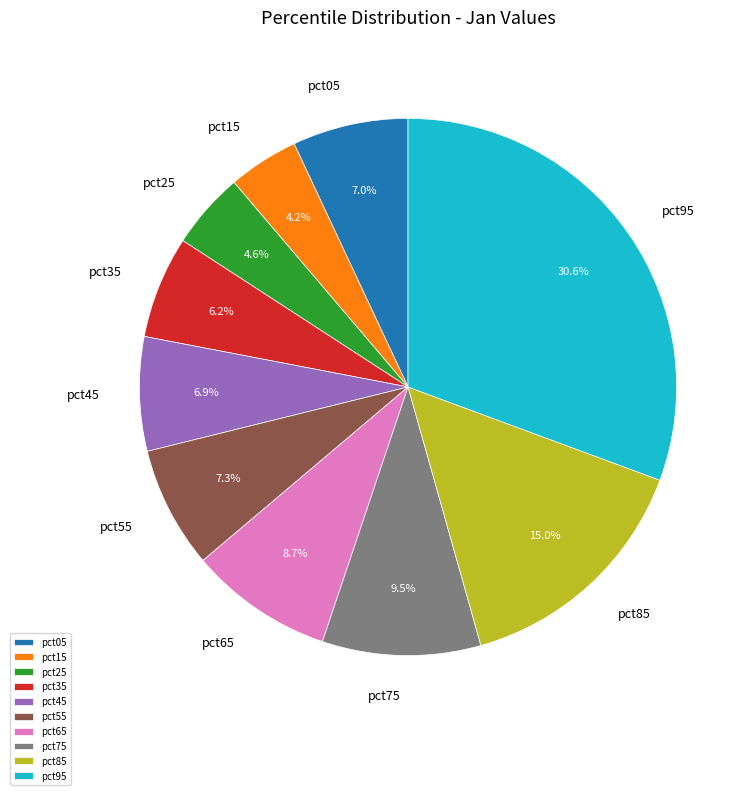

Is there a majority slice in this chart?

No